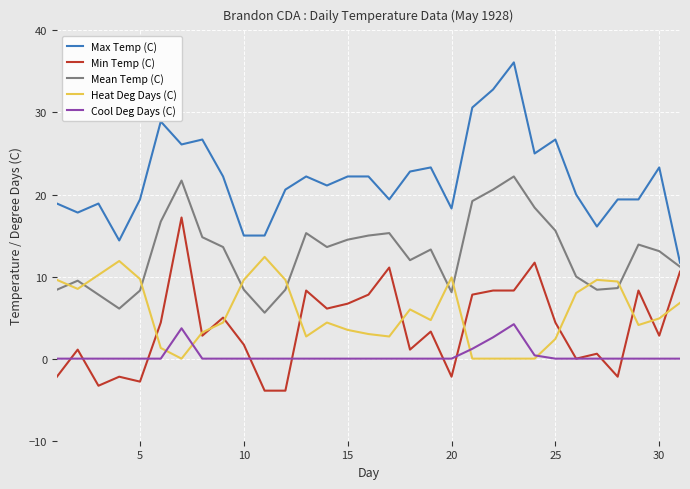

How many lines are shown in the chart?

5